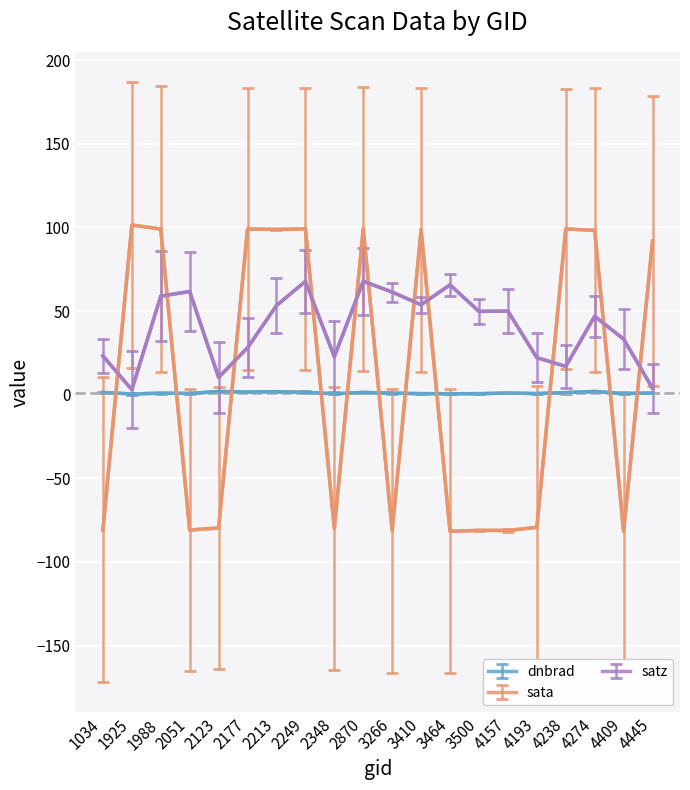

At how many categories does at least one series exceed 88?

10